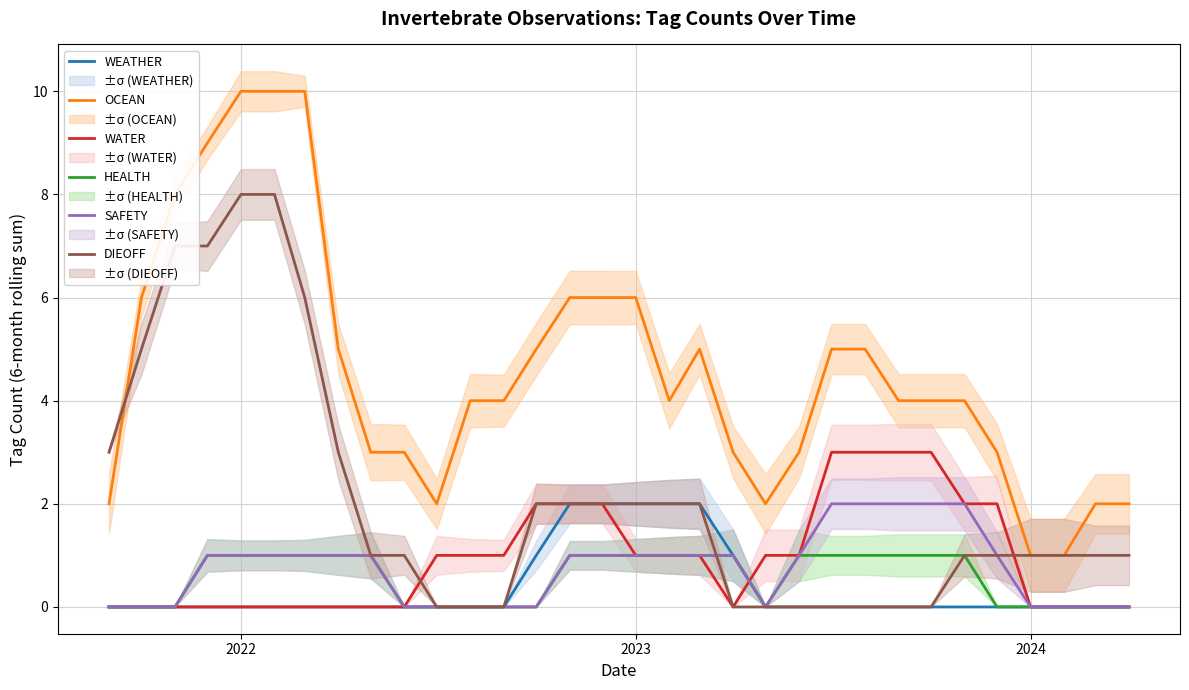

True or false: WATER and OCEAN intersect in this chart.

False